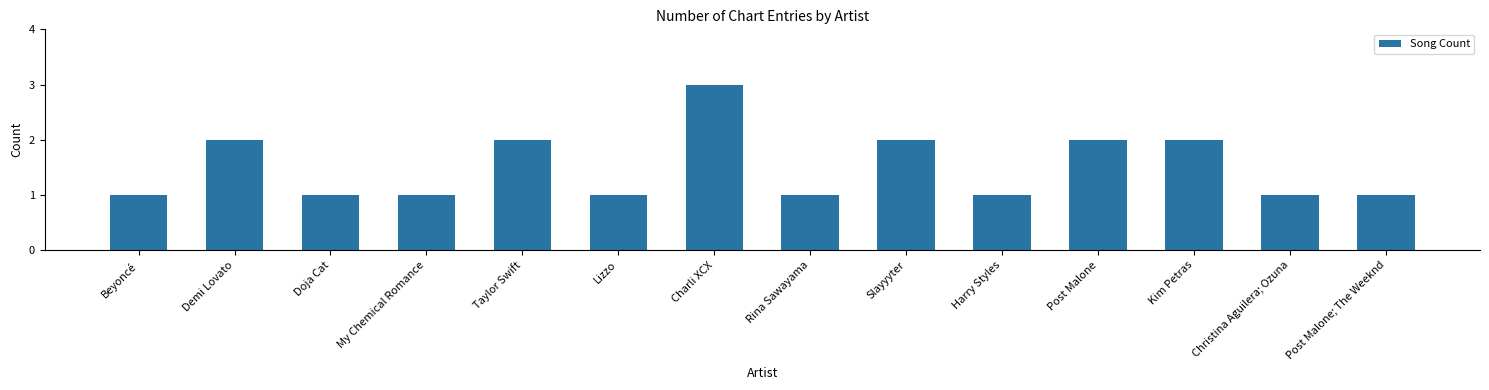

The chart shows a value of 1 at My Chemical Romance. True or false?

True